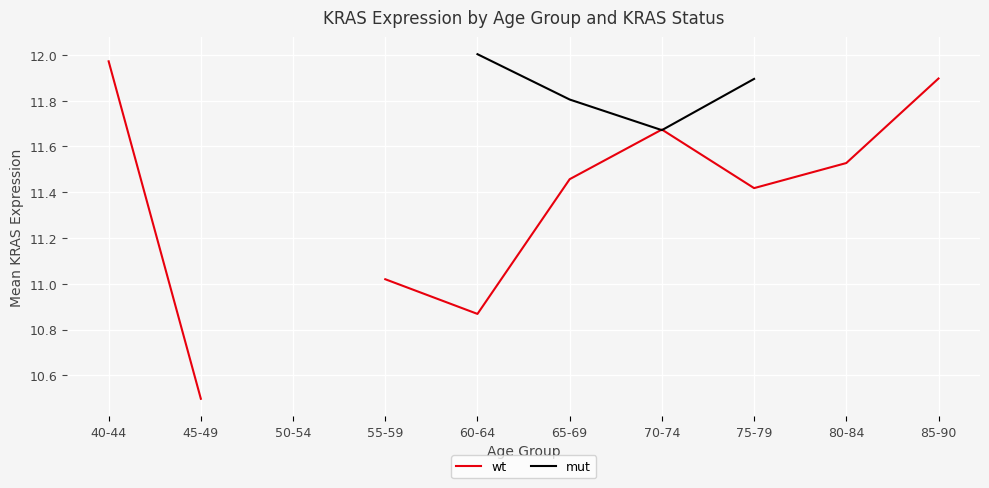

What is the label of the 7th point from the left?

70-74